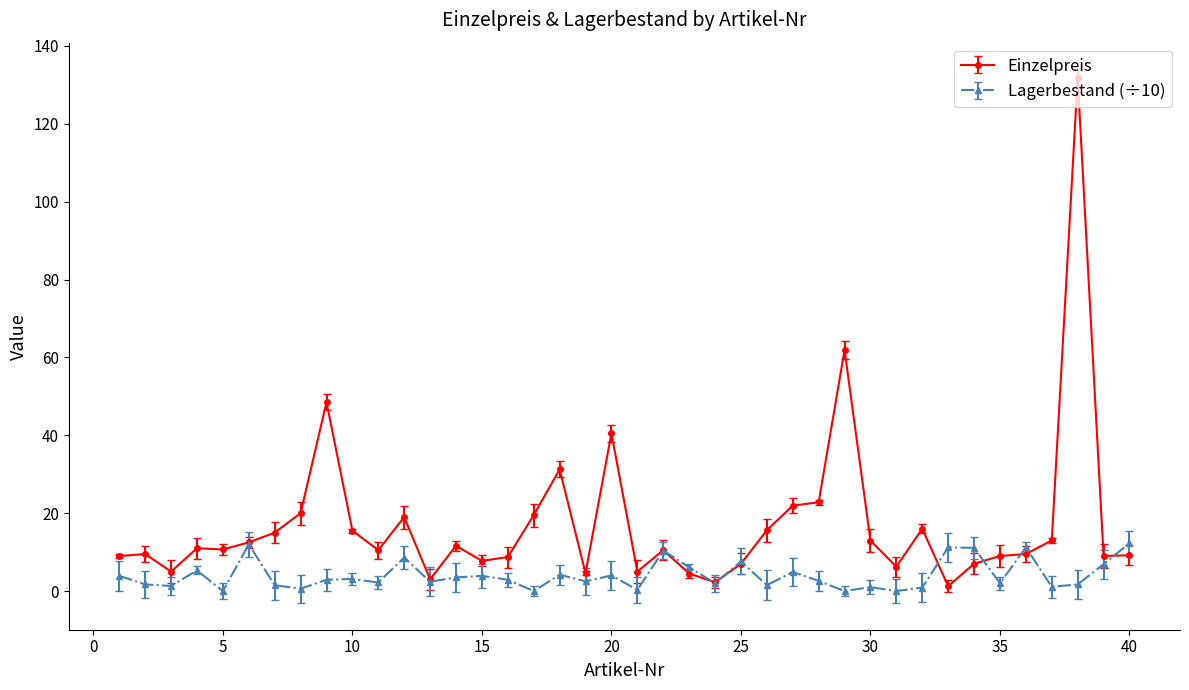

What is the maximum value for Lagerbestand (÷10)?

12.3